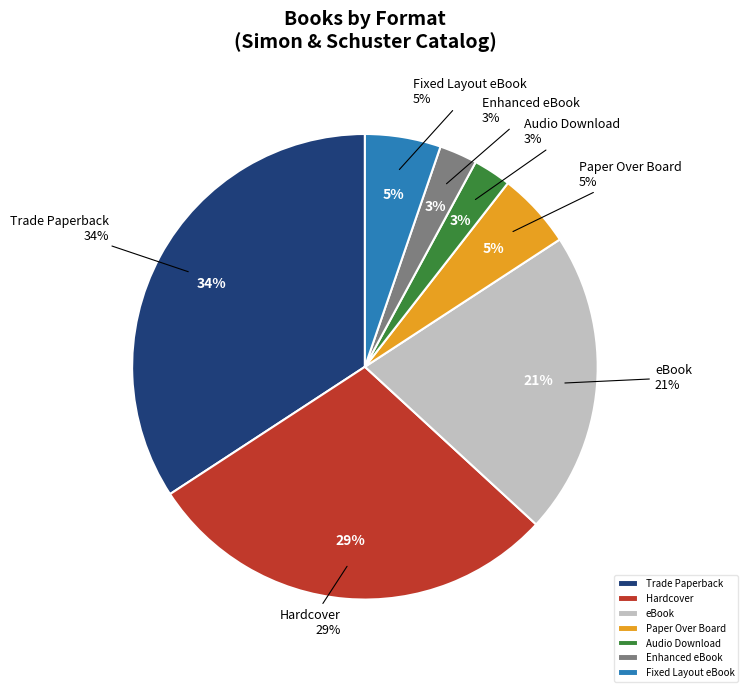

Does any single category account for the majority?

No